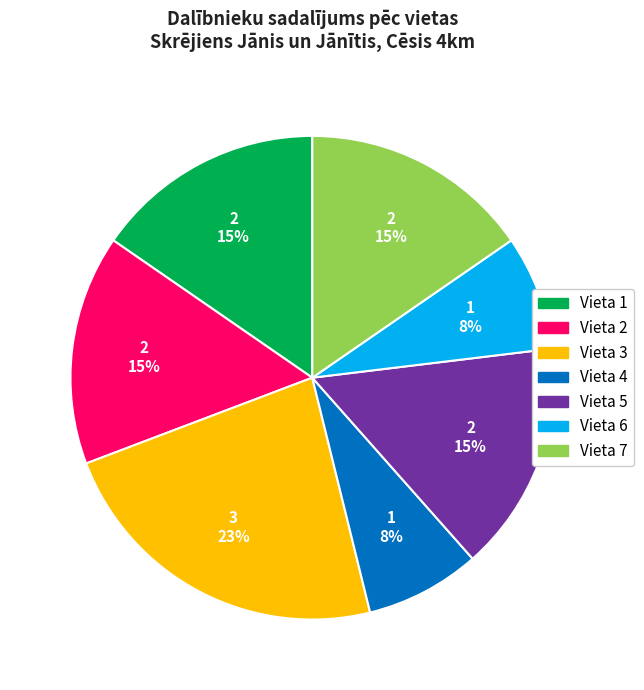

Which slice is the largest?

Vieta 3